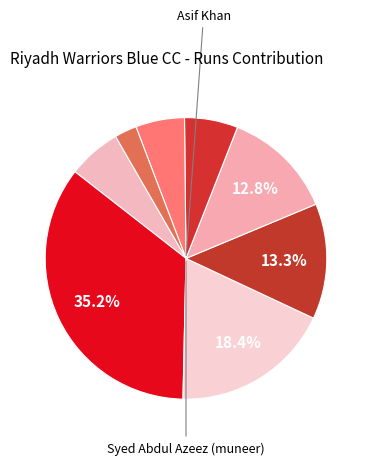

How many segments does this pie chart have?

8